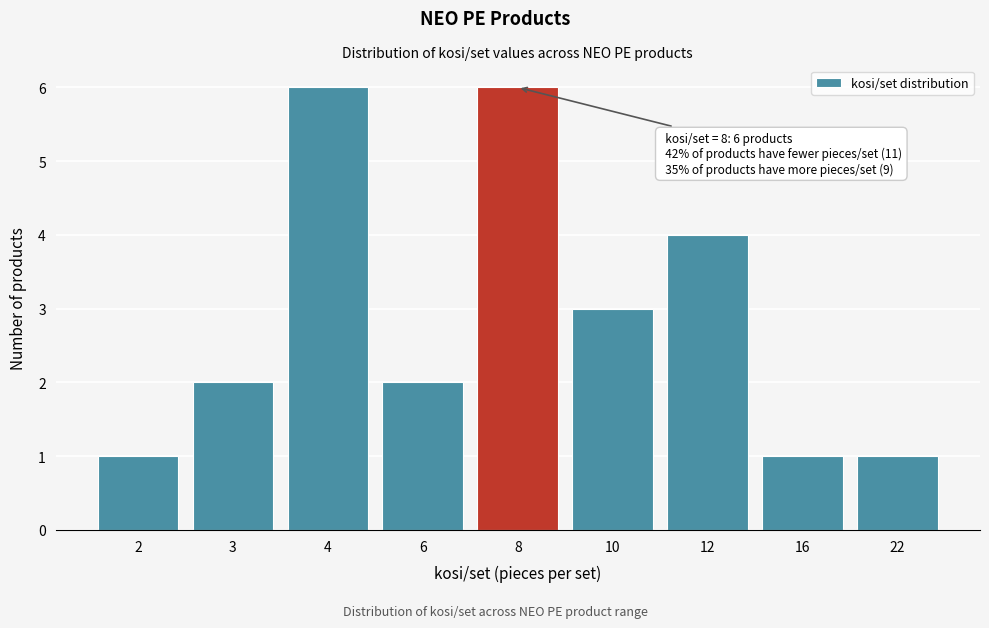

Reading left to right, transcribe all the data shown in this chart.

1	2	6	2	6	3	4	1	1